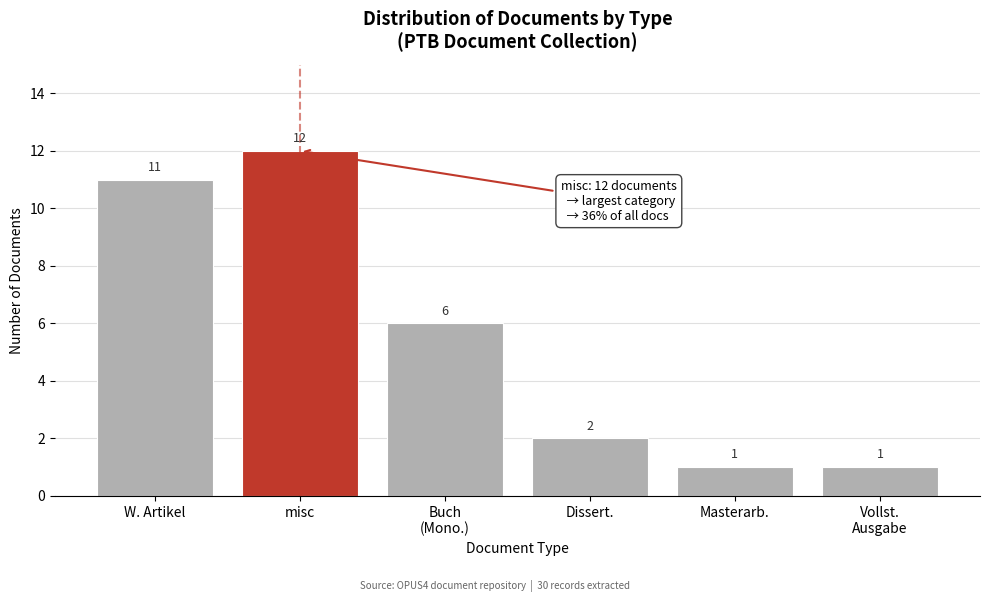

Reading left to right, transcribe all the data shown in this chart.

11	12	6	2	1	1